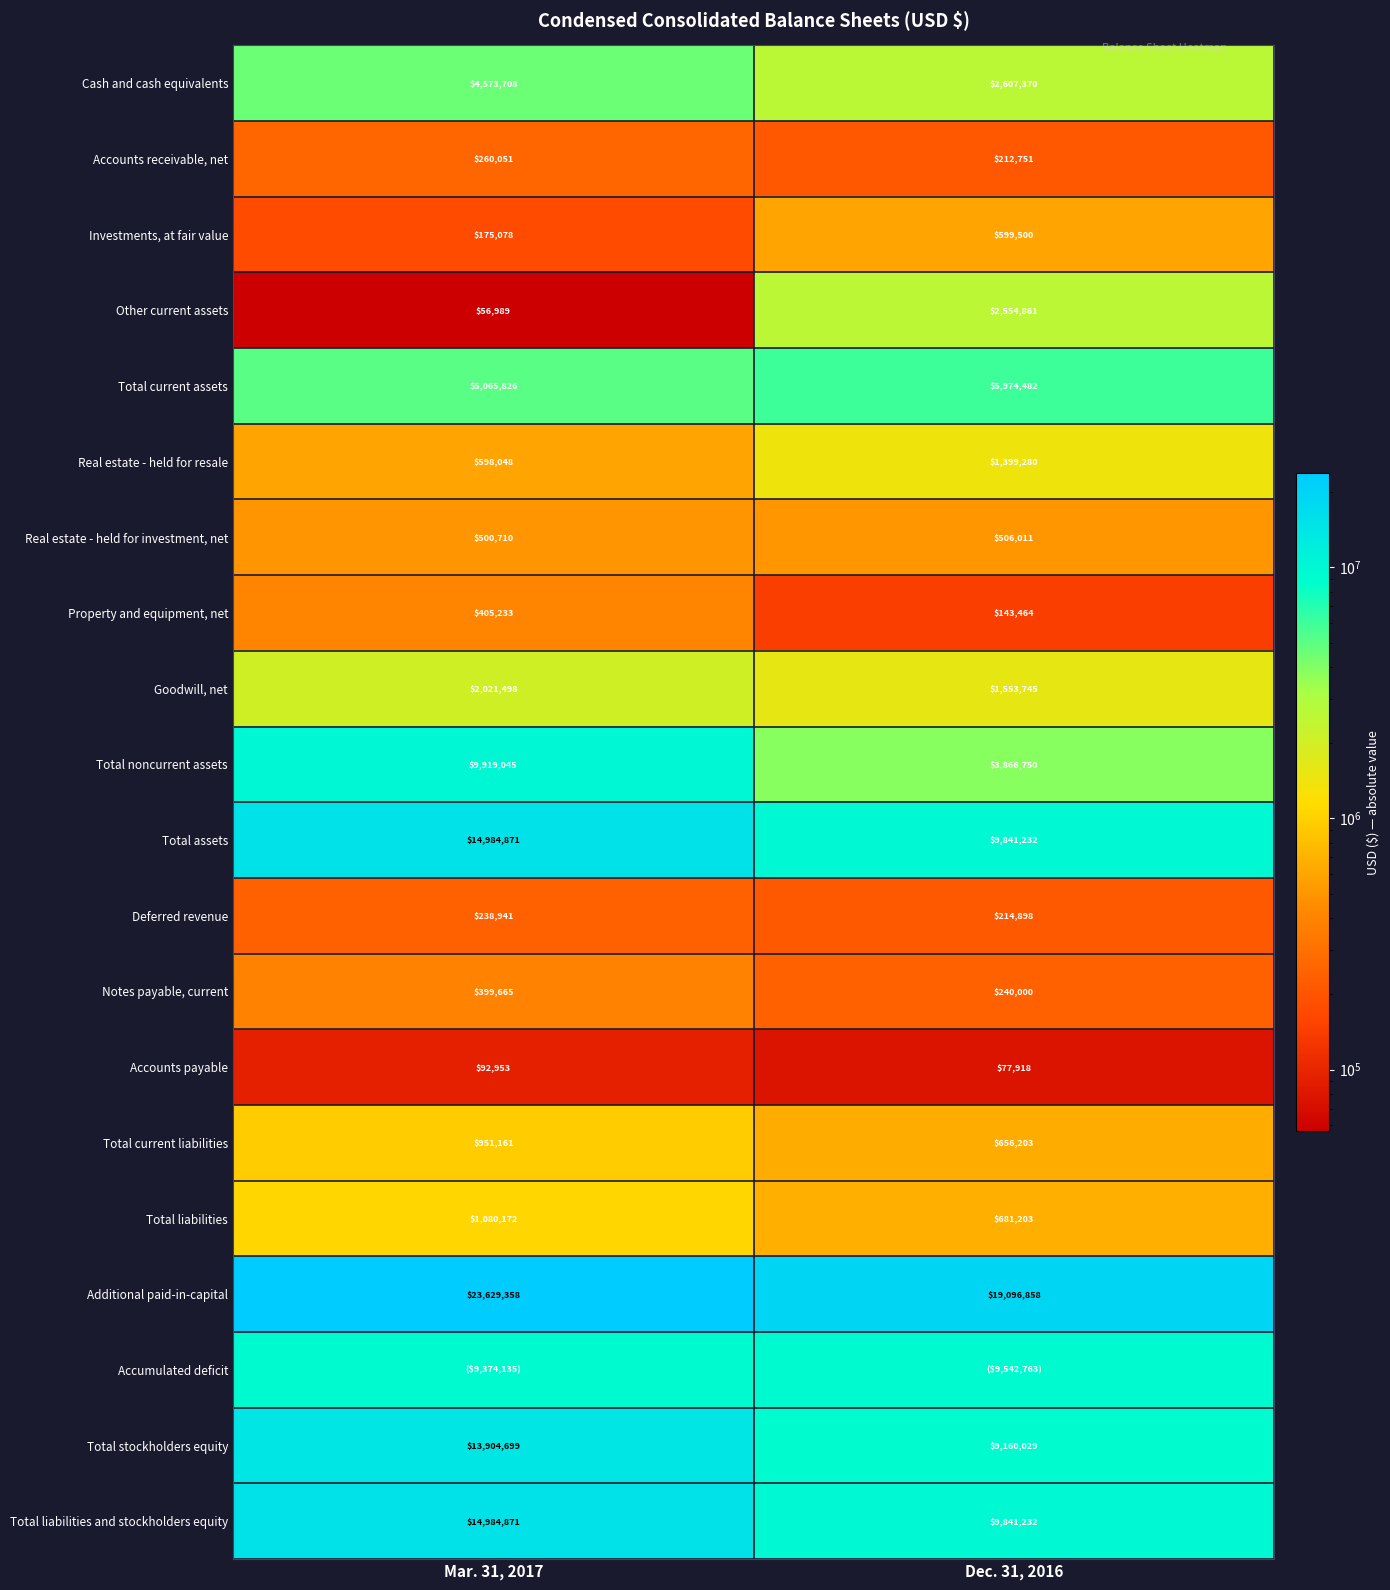

How many series are shown in this chart?

20